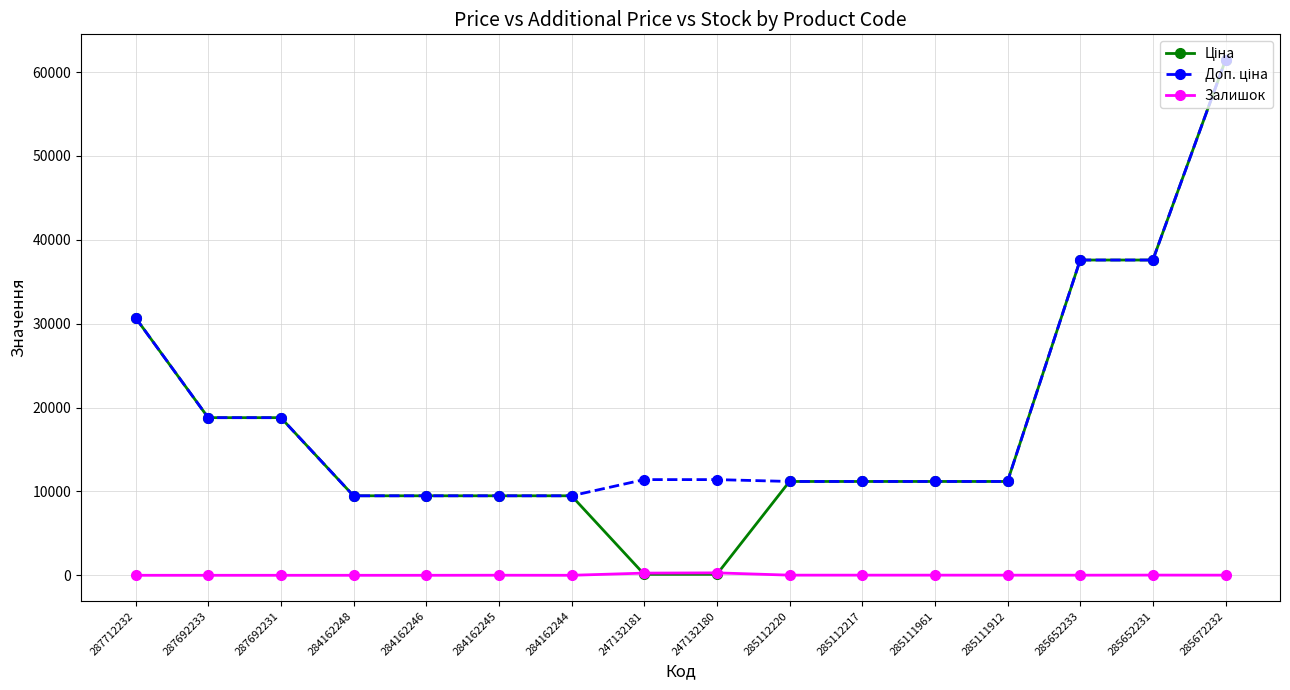

What is the spread (max minus min) of values at 247132180?

11295.9